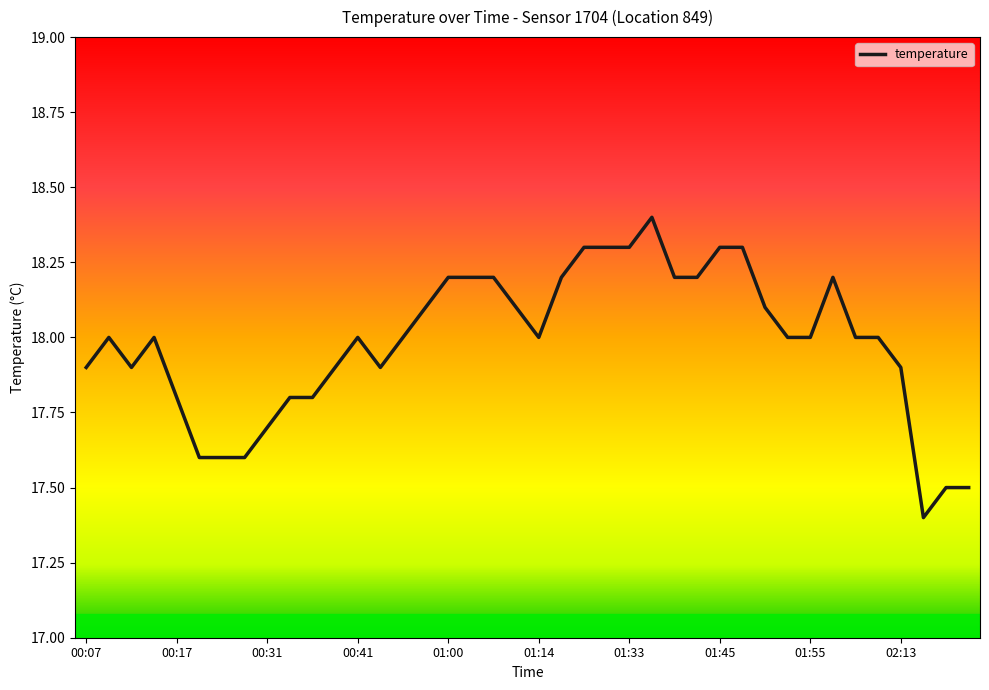

What is the maximum value shown in the chart?

18.4